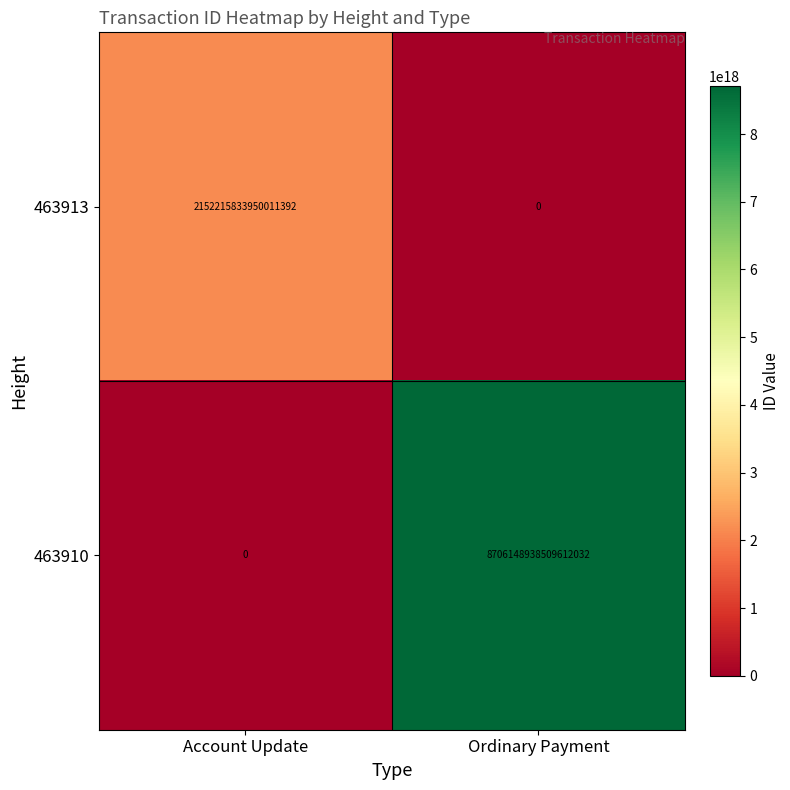

Which series changed the most between Account Update and Ordinary Payment?

463910